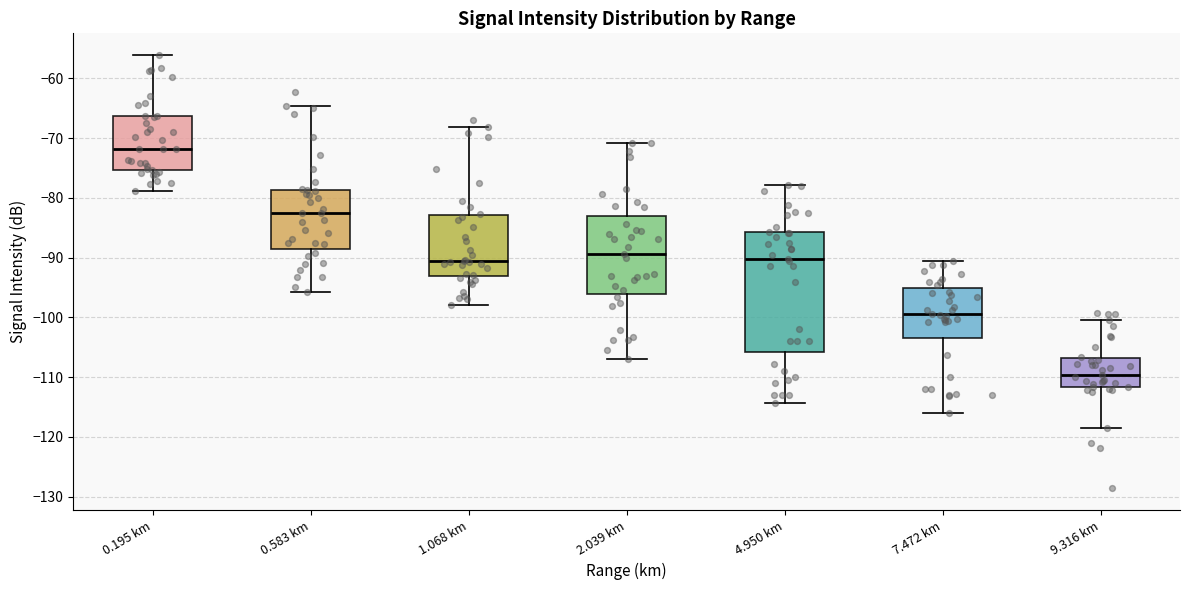

Which box's median line is the lowest?

9.316 km